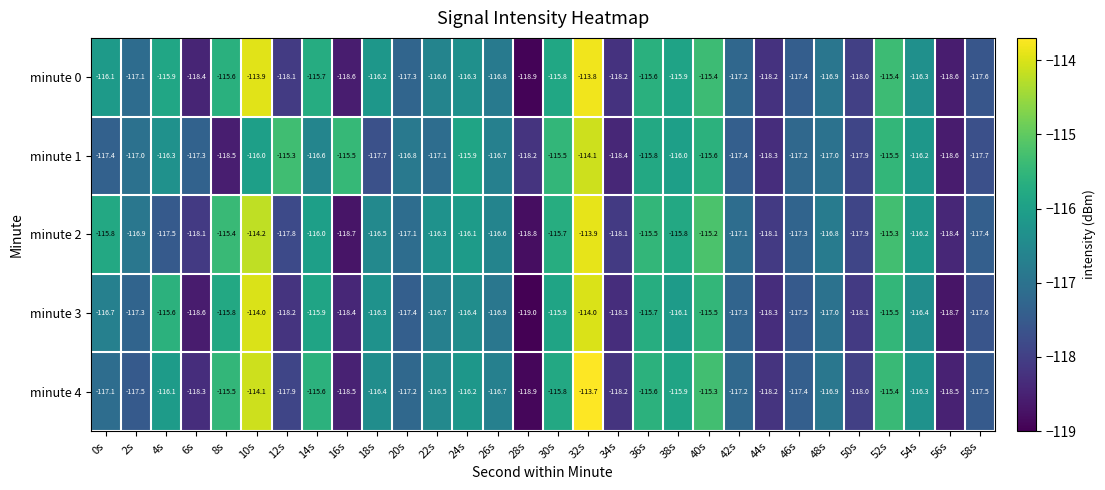

At which label does minute 0 reach its minimum?

28s